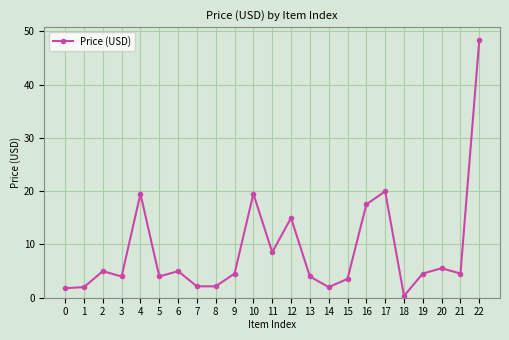

At which label is the value closest to 24?

17